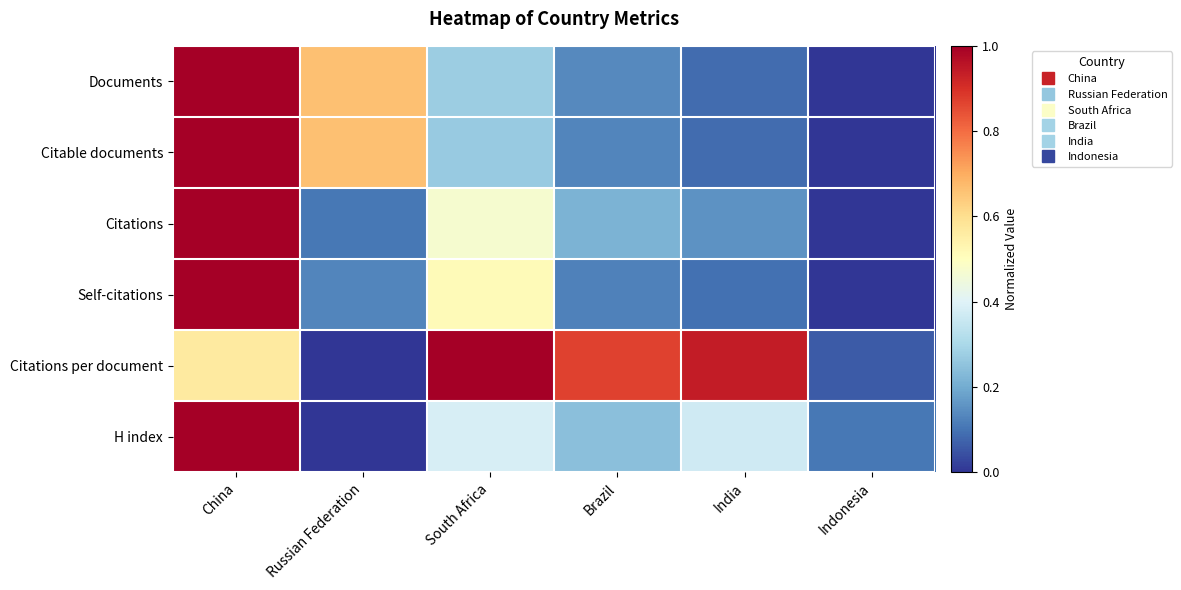

Reading left to right, list all the values displayed in this chart.

Documents: China=1.0	Russian Federation=0.7	South Africa=0.3	Brazil=0.1	India=0.1	Indonesia=0.0
Citable documents: China=1.0	Russian Federation=0.7	South Africa=0.3	Brazil=0.1	India=0.1	Indonesia=0.0
Citations: China=1.0	Russian Federation=0.1	South Africa=0.5	Brazil=0.2	India=0.2	Indonesia=0.0
Self-citations: China=1.0	Russian Federation=0.1	South Africa=0.5	Brazil=0.1	India=0.1	Indonesia=0.0
Citations per document: China=0.6	Russian Federation=0.0	South Africa=1.0	Brazil=0.9	India=0.9	Indonesia=0.1
H index: China=1.0	Russian Federation=0.0	South Africa=0.4	Brazil=0.2	India=0.4	Indonesia=0.1